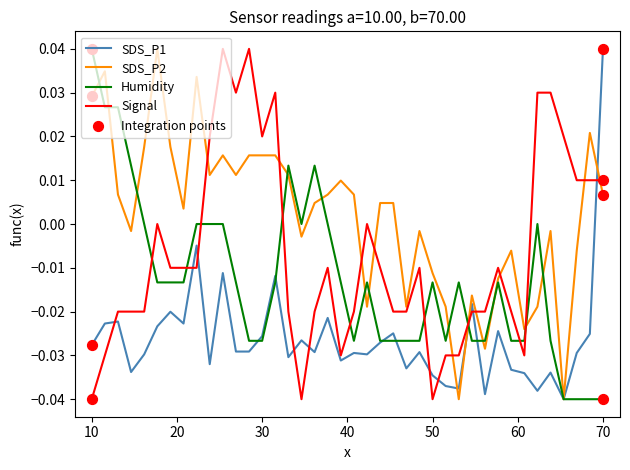

List the series in order of their overall mean, highest first.

SDS_P2, Signal, Humidity, SDS_P1